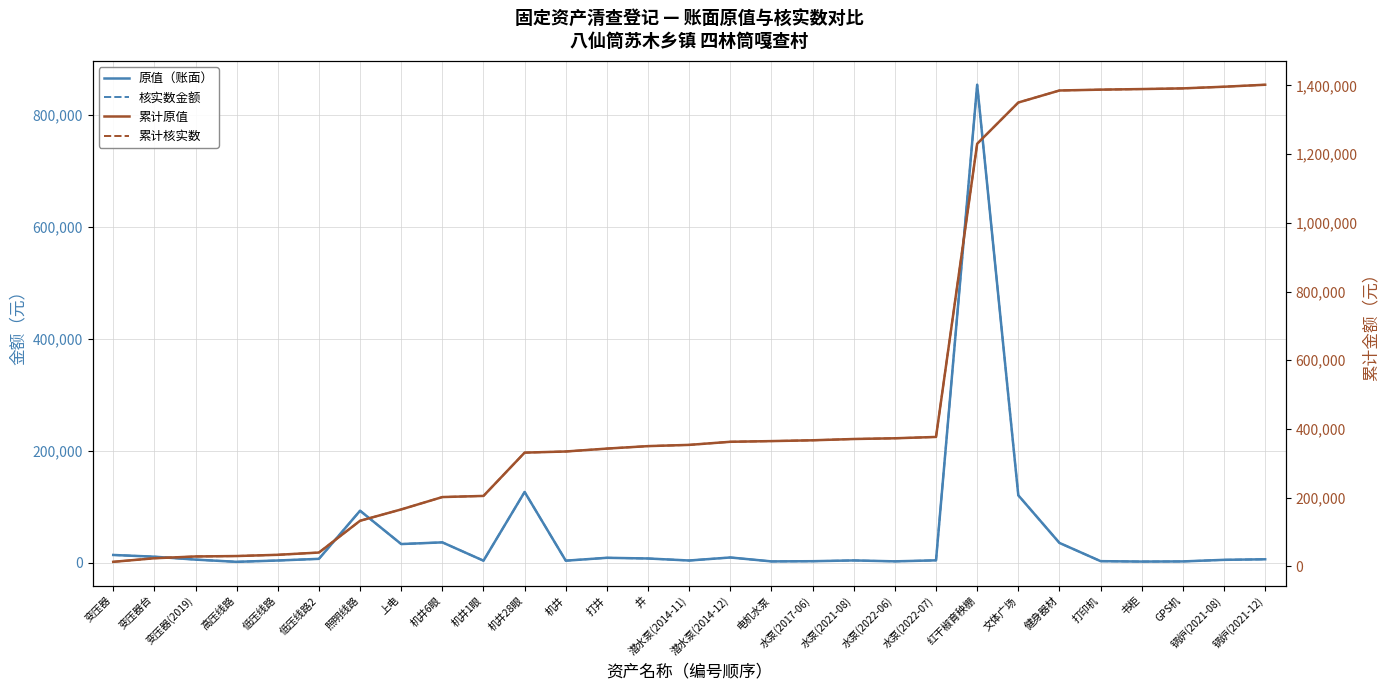

How many data points in 累计原值 are above 353811?

15